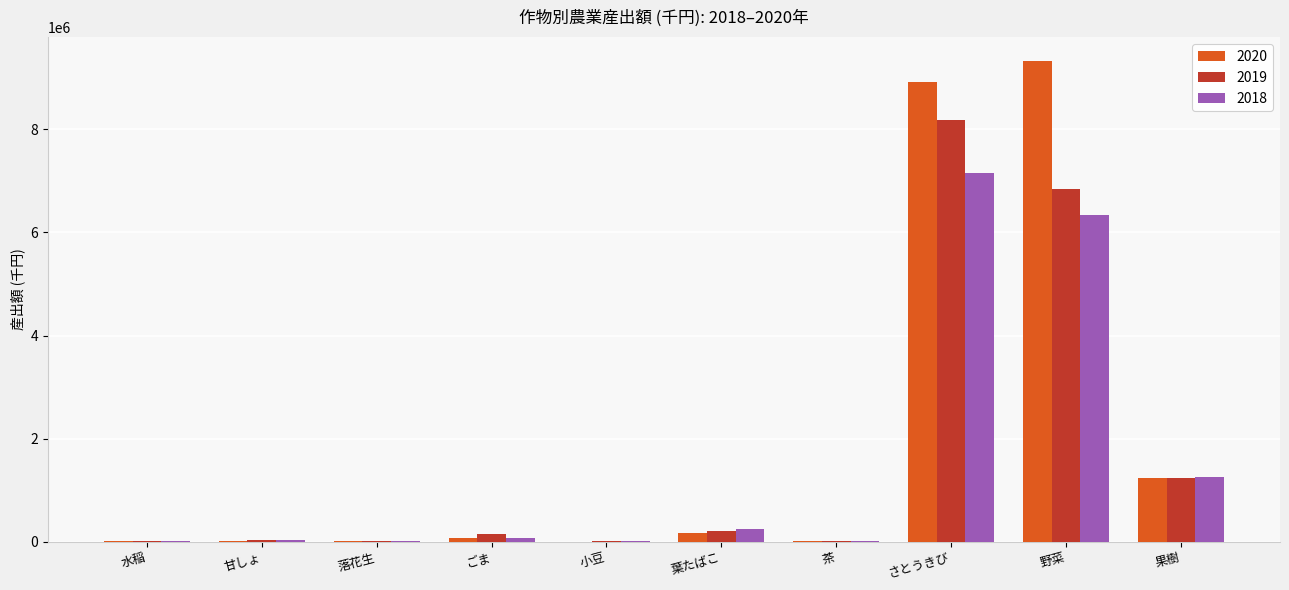

Are the bars grouped side by side (vs. stacked)?

Yes